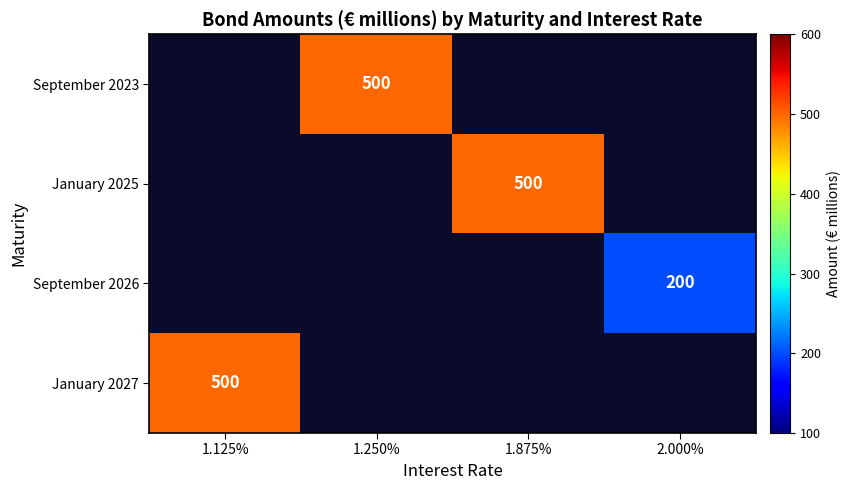

How many distinct data groups are displayed?

4